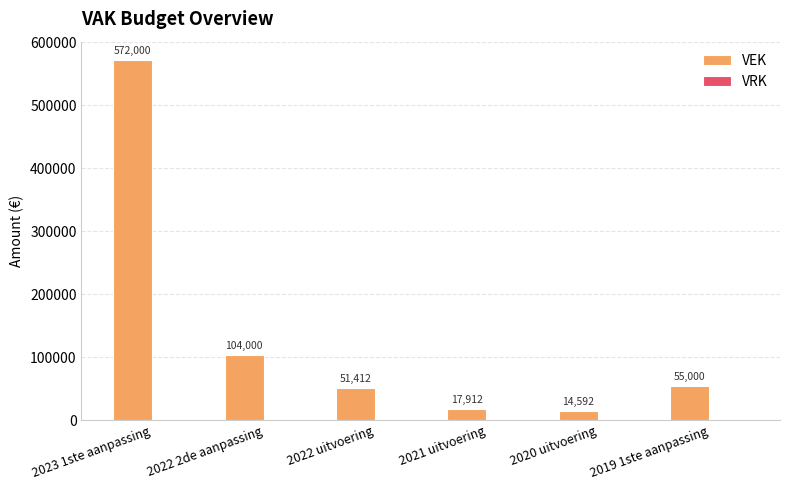

Is it true that the value at 2023 1ste aanpassing is 572000?

True